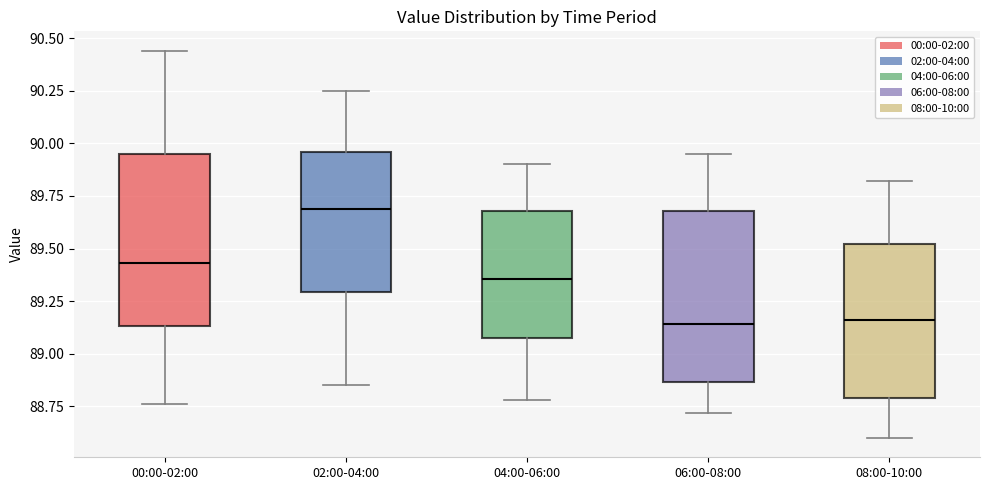

Reading left to right, transcribe this box plot: for each box, give where its median line is, the range the box spans, and where its two whiskers end, as read against the y-axis. The values are not printed on the chart, so give them approximately, as read against the axis.

00:00-02:00: median 89.45, box 89.15 to 89.95, whiskers 88.75 to 90.45
02:00-04:00: median 89.70, box 89.30 to 89.95, whiskers 88.85 to 90.25
04:00-06:00: median 89.35, box 89.05 to 89.70, whiskers 88.80 to 89.90
06:00-08:00: median 89.15, box 88.85 to 89.70, whiskers 88.70 to 89.95
08:00-10:00: median 89.15, box 88.80 to 89.50, whiskers 88.60 to 89.80